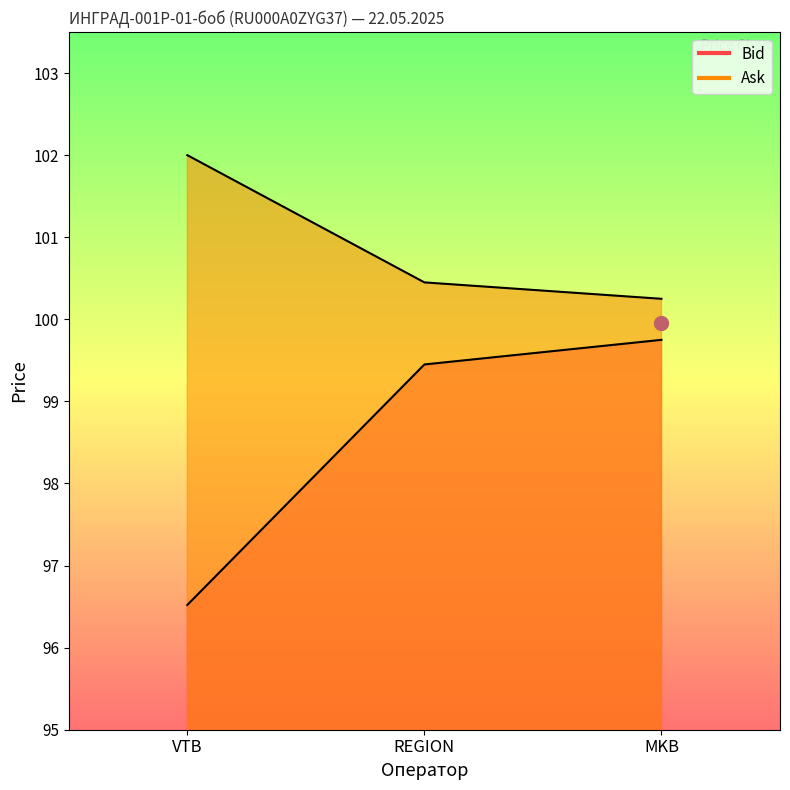

List the series in order of their peak value, lowest first.

Bid, Ask